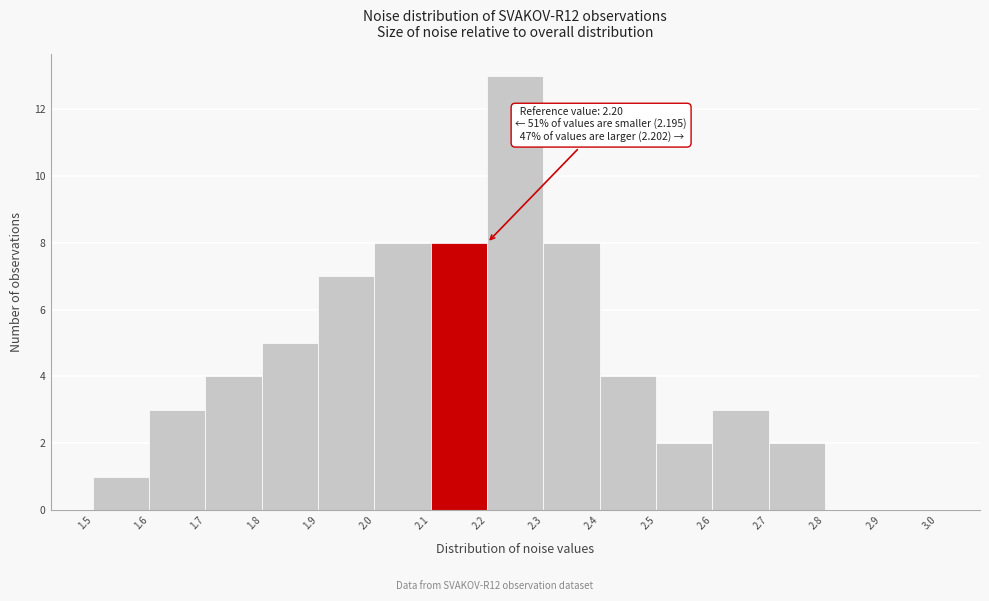

Which range on the x-axis has the tallest bar?

2.2 to 2.3